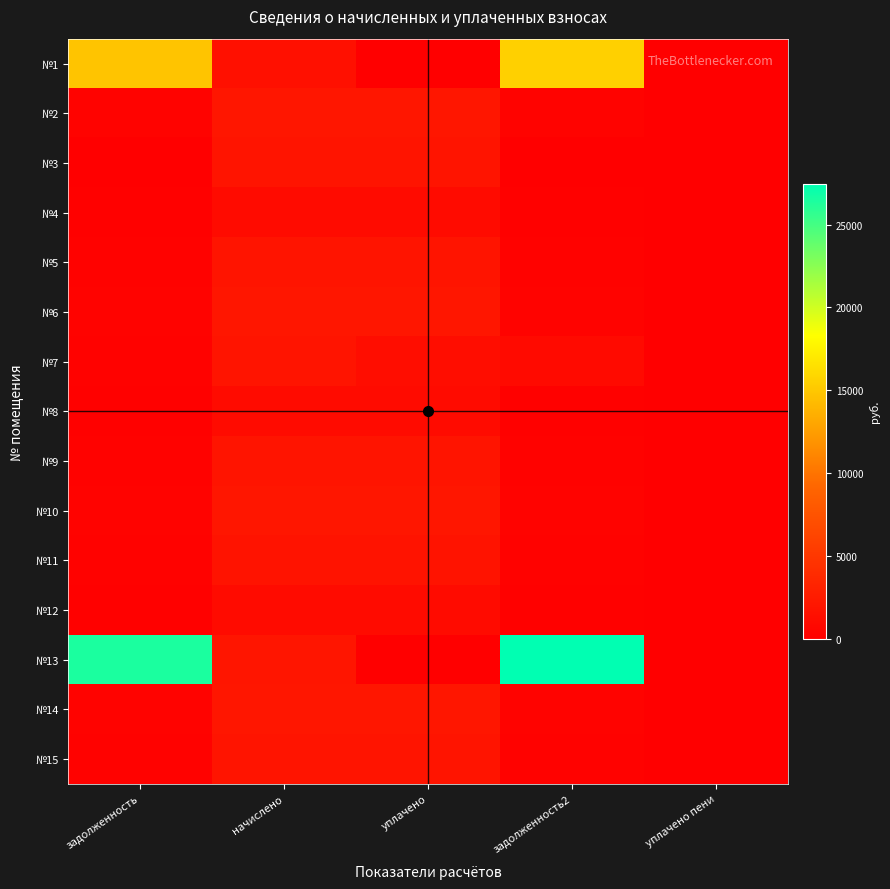

Reading left to right, extract all data points from this chart.

№1: задолженность=14762.7	начислено=1535.9	уплачено=0.0	задолженность2=15530.7	уплачено пени=0.0
№2: задолженность=330.7	начислено=1984.3	уплачено=1984.3	задолженность2=330.7	уплачено пени=0.0
№3: задолженность=0.0	начислено=1831.7	уплачено=1831.7	задолженность2=0.0	уплачено пени=0.0
№4: задолженность=179.7	начислено=1078.0	уплачено=1078.0	задолженность2=179.7	уплачено пени=0.0
№5: задолженность=321.2	начислено=1927.1	уплачено=1927.1	задолженность2=321.2	уплачено пени=0.0
№6: задолженность=331.2	начислено=1990.7	уплачено=1991.2	задолженность2=331.3	уплачено пени=0.0
№7: задолженность=305.3	начислено=1831.7	уплачено=1221.1	задолженность2=915.8	уплачено пени=0.0
№8: задолженность=180.2	начислено=1081.2	уплачено=1081.2	задолженность2=180.2	уплачено пени=0.0
№9: задолженность=320.1	начислено=1920.7	уплачено=1920.7	задолженность2=320.1	уплачено пени=0.0
№10: задолженность=330.7	начислено=1984.3	уплачено=1984.3	задолженность2=330.7	уплачено пени=0.0
№11: задолженность=302.1	начислено=1812.6	уплачено=1812.6	задолженность2=302.1	уплачено пени=0.0
№12: задолженность=175.4	начислено=1052.6	уплачено=1052.6	задолженность2=175.4	уплачено пени=0.0
№13: задолженность=26488.0	начислено=1933.4	уплачено=0.0	задолженность2=27454.8	уплачено пени=0.0
№14: задолженность=330.7	начислено=1984.3	уплачено=1984.3	задолженность2=330.7	уплачено пени=0.0
№15: задолженность=304.8	начислено=1828.5	уплачено=1827.8	задолженность2=304.8	уплачено пени=0.2